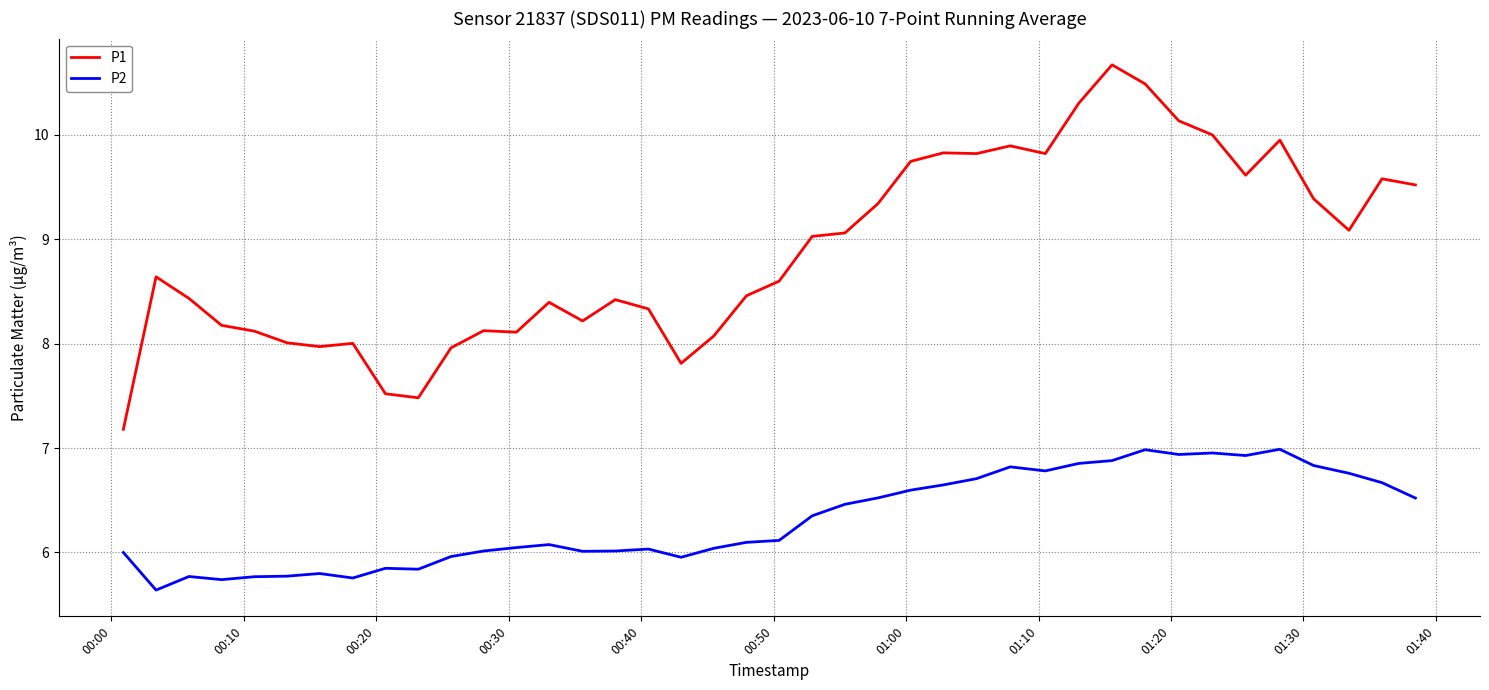

List the series in order of their overall mean, highest first.

P1, P2